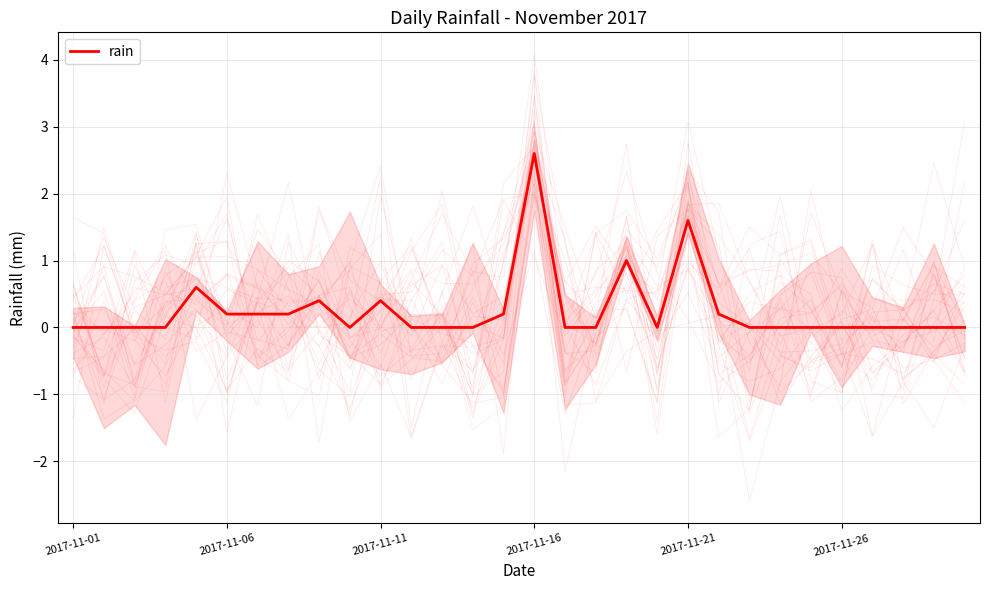

True or false: the data has more than 2 interior local peaks.

True